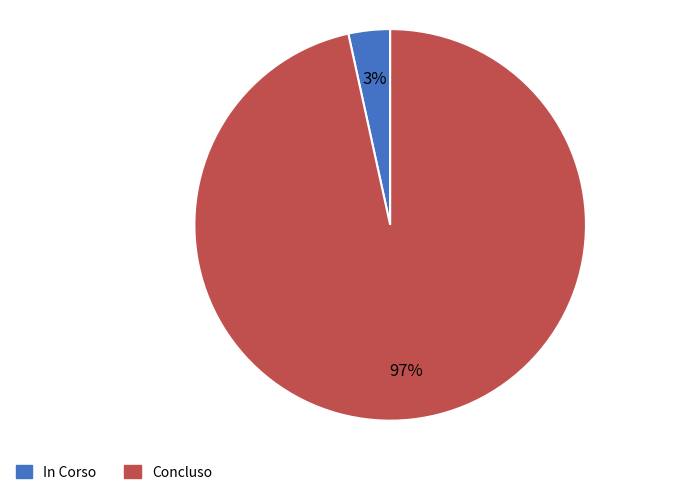

Which category has the biggest portion of the pie?

Concluso